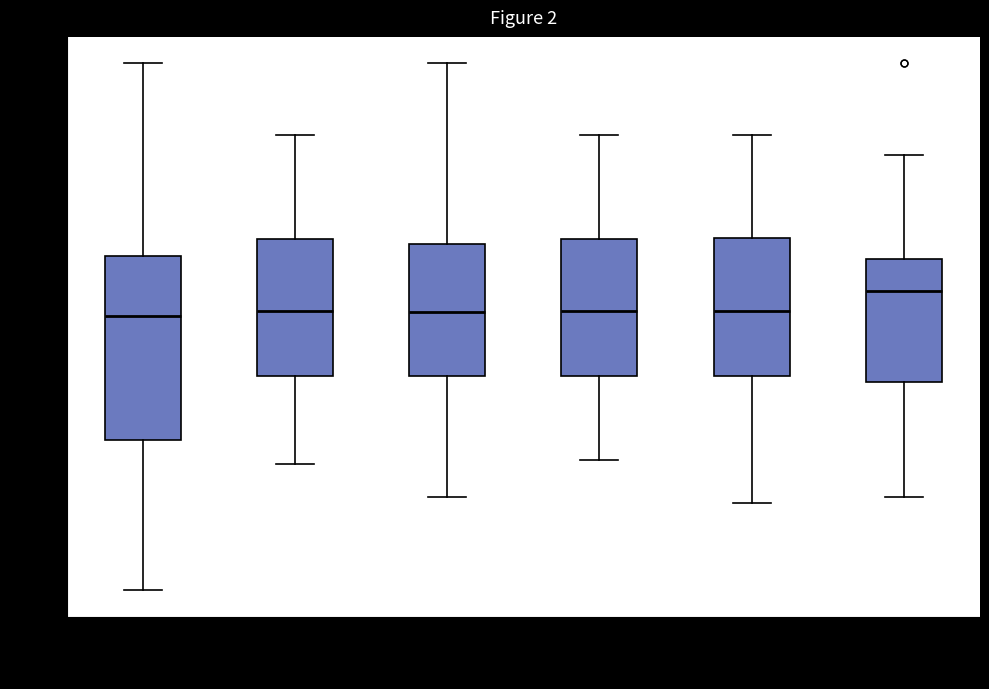

Where does the median line of the box for 16:00-20:00 sit on the y-axis? The values are not printed on the chart, so give them approximately, as read against the axis.

9.90